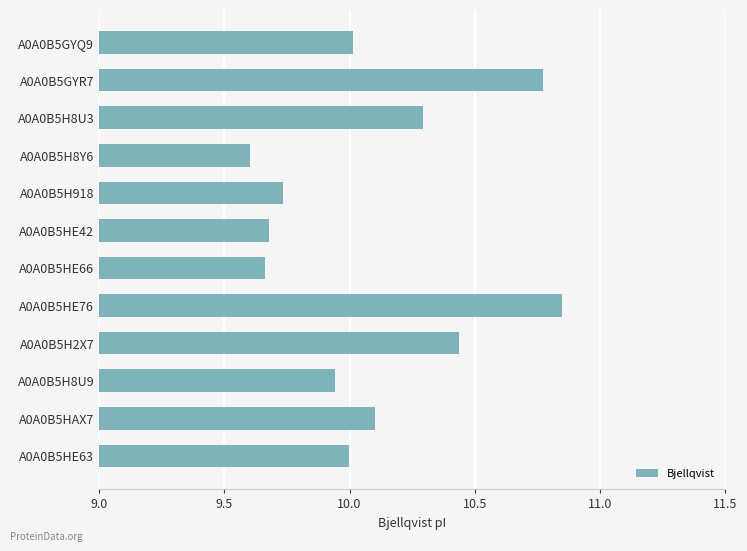

What is the difference between the second highest and second lowest values?

1.1